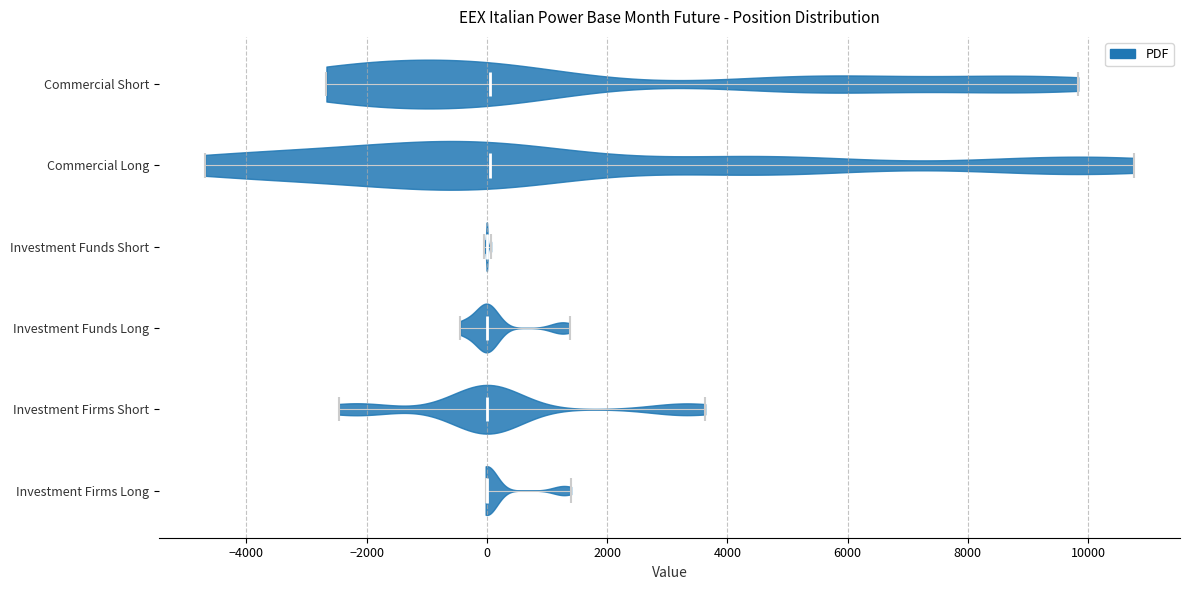

Reading bottom to top, read every violin against the x-axis: where its median line is, and the lowest and highest points it reaches. The values are not printed on the chart, so give them approximately, as read against the axis.

Investment Firms Long: median line 0, lowest point 0, highest point 1400
Investment Firms Short: median line 0, lowest point -2400, highest point 3600
Investment Funds Long: median line 0, lowest point -400, highest point 1400
Investment Funds Short: median line 0, lowest point 0, highest point 0
Commercial Long: median line 0, lowest point -4600, highest point 10800
Commercial Short: median line 0, lowest point -2600, highest point 9800